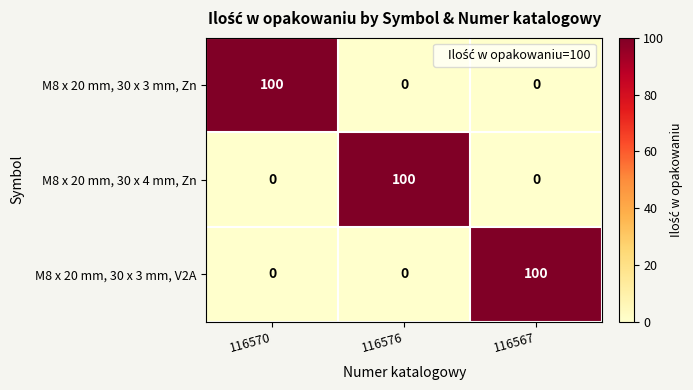

Which category has the highest value in the M8 x 20 mm, 30 x 3 mm, V2A series?

116567